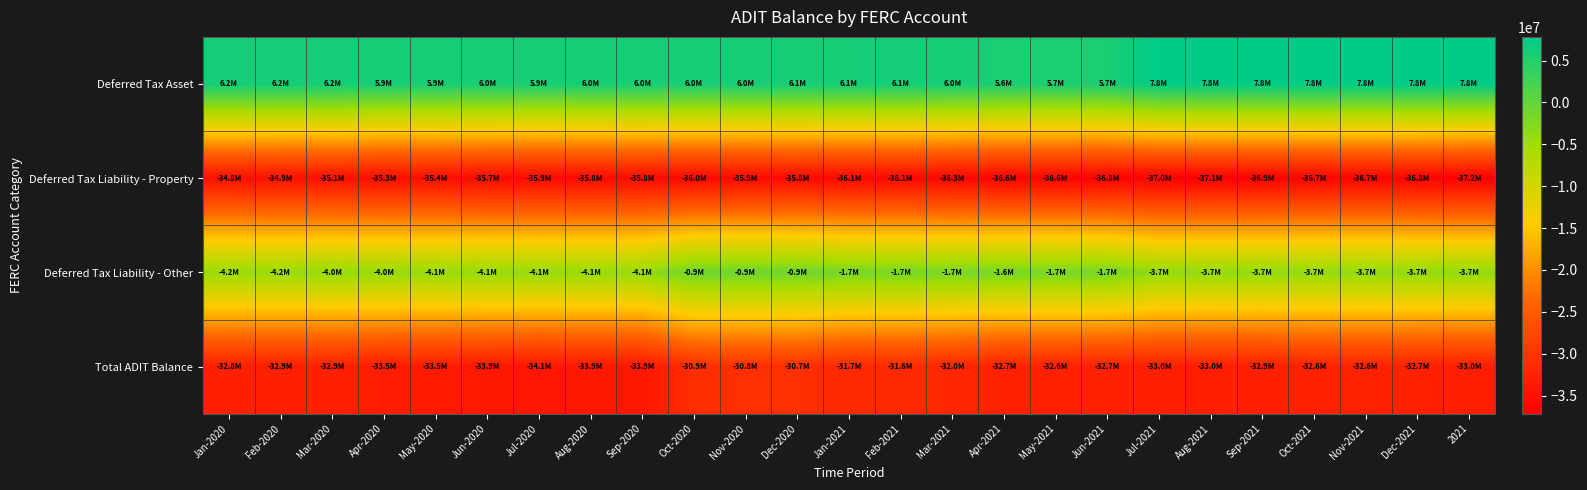

Reading left to right, transcribe all the data shown in this chart.

Deferred Tax Asset: Jan-2020=6204892	Feb-2020=6210144	Mar-2020=6229617	Apr-2020=5896690	May-2020=5937061	Jun-2020=5962688	Jul-2020=5921074	Aug-2020=5953732	Sep-2020=5978369	Oct-2020=5980578	Nov-2020=6001362	Dec-2020=6054610	Jan-2021=6057546	Feb-2021=6122322	Mar-2021=6013823	Apr-2021=5614009	May-2021=5650258	Jun-2021=5689014	Jul-2021=7771725	Aug-2021=7788088	Sep-2021=7759049	Oct-2021=7788523	Nov-2021=7812893	Dec-2021=7821533	2021=7791878
Deferred Tax Liability - Property: Jan-2020=-34823219	Feb-2020=-34910842	Mar-2020=-35102717	Apr-2020=-35315916	May-2020=-35367129	Jun-2020=-35718647	Jul-2020=-35904132	Aug-2020=-35780585	Sep-2020=-35785413	Oct-2020=-35998912	Nov-2020=-35921667	Dec-2020=-35844492	Jan-2021=-36081833	Feb-2021=-36082709	Mar-2021=-36301714	Apr-2021=-36633325	May-2021=-36614286	Jun-2021=-36767475	Jul-2021=-37006036	Aug-2021=-37057035	Sep-2021=-36896087	Oct-2021=-36725758	Nov-2021=-36694244	Dec-2021=-36833265	2021=-37171487
Deferred Tax Liability - Other: Jan-2020=-4211254	Feb-2020=-4201578	Mar-2020=-3997462	Apr-2020=-4031064	May-2020=-4095910	Jun-2020=-4122940	Jul-2020=-4099376	Aug-2020=-4112747	Sep-2020=-4118258	Oct-2020=-906045	Nov-2020=-911012	Dec-2020=-917655	Jan-2021=-1659147	Feb-2021=-1659121	Mar-2021=-1670263	Apr-2021=-1649960	May-2021=-1656075	Jun-2021=-1667238	Jul-2021=-3732312	Aug-2021=-3741474	Sep-2021=-3727837	Oct-2021=-3689526	Nov-2021=-3683245	Dec-2021=-3686018	2021=-3668218
Total ADIT Balance: Jan-2020=-32829581	Feb-2020=-32902276	Mar-2020=-32870562	Apr-2020=-33450290	May-2020=-33525978	Jun-2020=-33878899	Jul-2020=-34082434	Aug-2020=-33939600	Sep-2020=-33925302	Oct-2020=-30924379	Nov-2020=-30831317	Dec-2020=-30707537	Jan-2021=-31683434	Feb-2021=-31619508	Mar-2021=-31958154	Apr-2021=-32669276	May-2021=-32620103	Jun-2021=-32745699	Jul-2021=-32966623	Aug-2021=-33010421	Sep-2021=-32864875	Oct-2021=-32626761	Nov-2021=-32564596	Dec-2021=-32697750	2021=-33047827